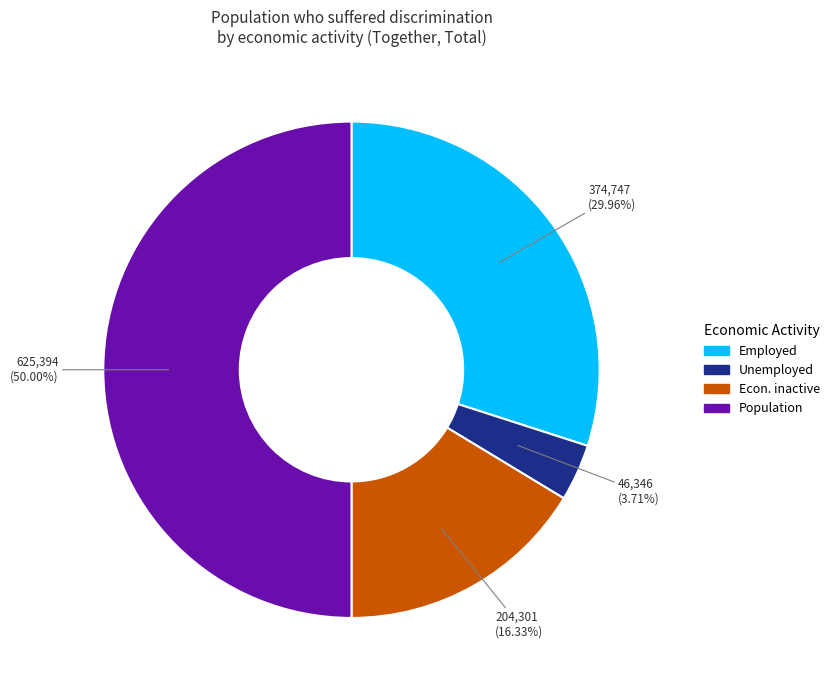

Approximately how many times larger is the value at Econ. inactive compared to Population?

0.3